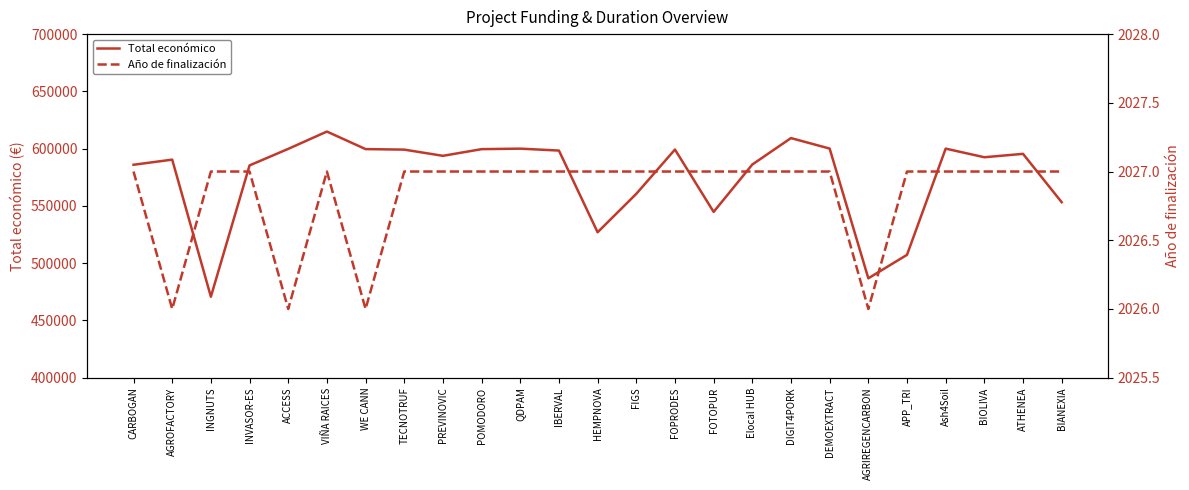

What is the sum of all Total económico values?

14399197